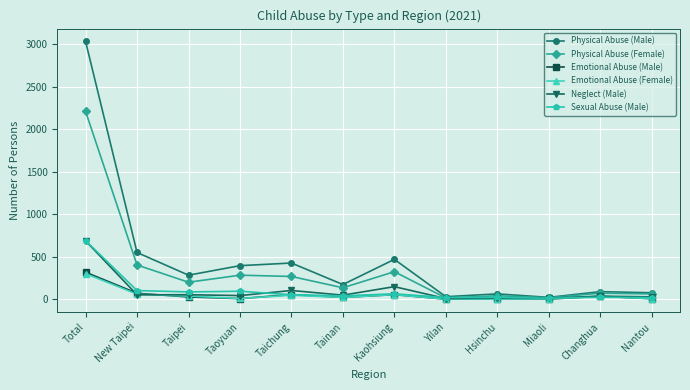

At how many categories does at least one series exceed 1904?

1